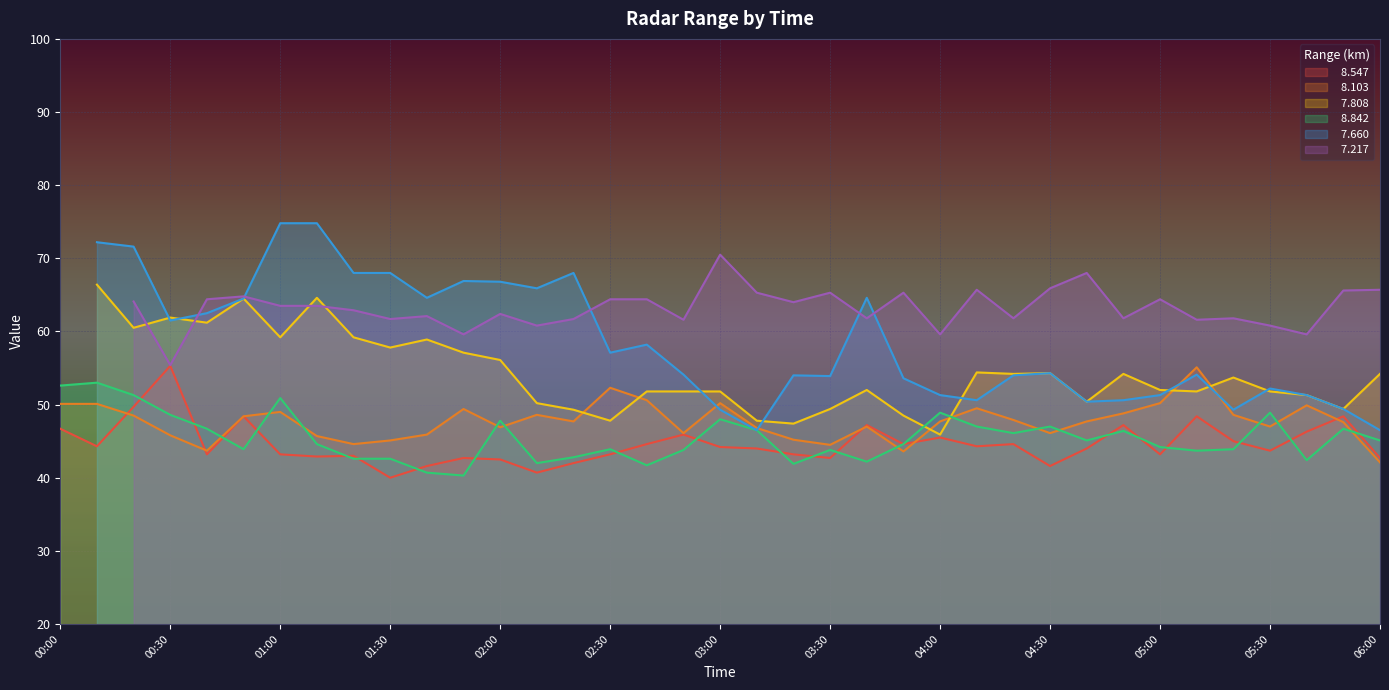

Which has a higher value, 2006/10/14 01:50 or 2006/10/14 03:00?

2006/10/14 03:00